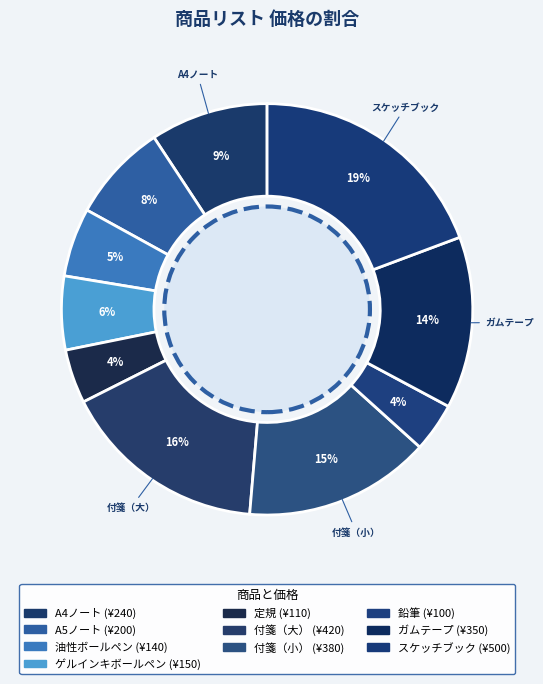

To the nearest percent, what is the difference between the largest and smallest slice percentages?

15%